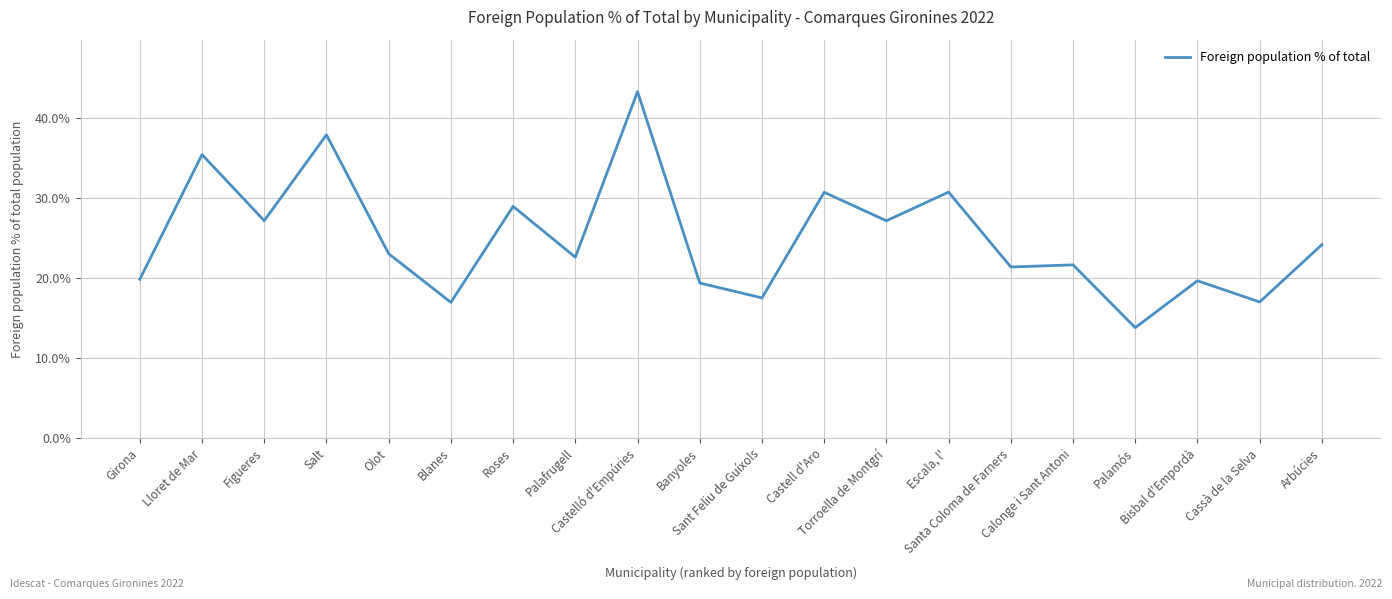

What is the difference between the second highest and minimum values?

24.1